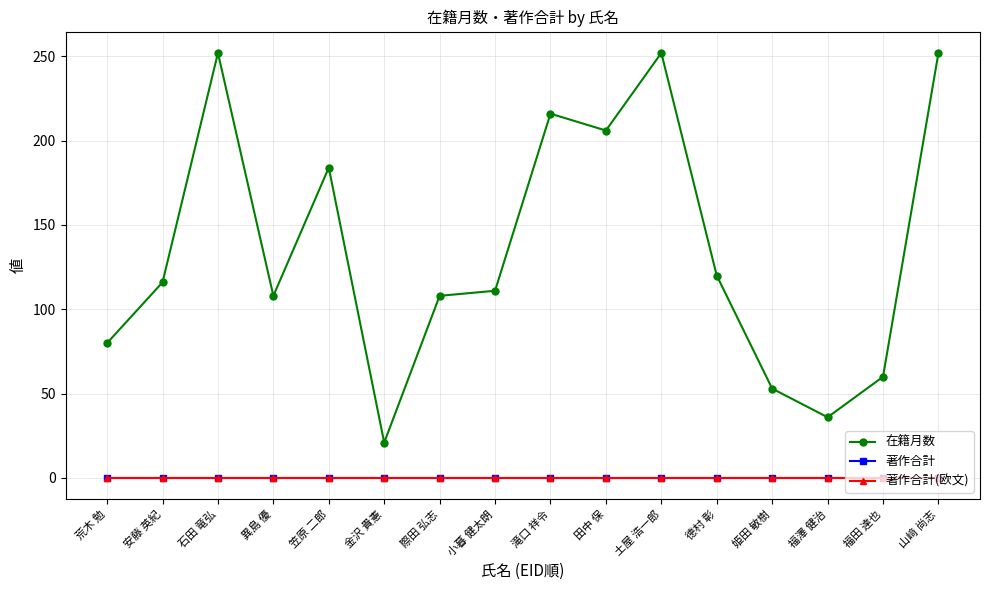

Does the chart have visible grid lines?

Yes